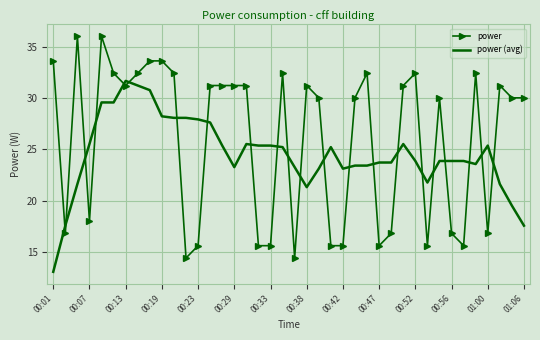

What is the maximum value for power?

36.0